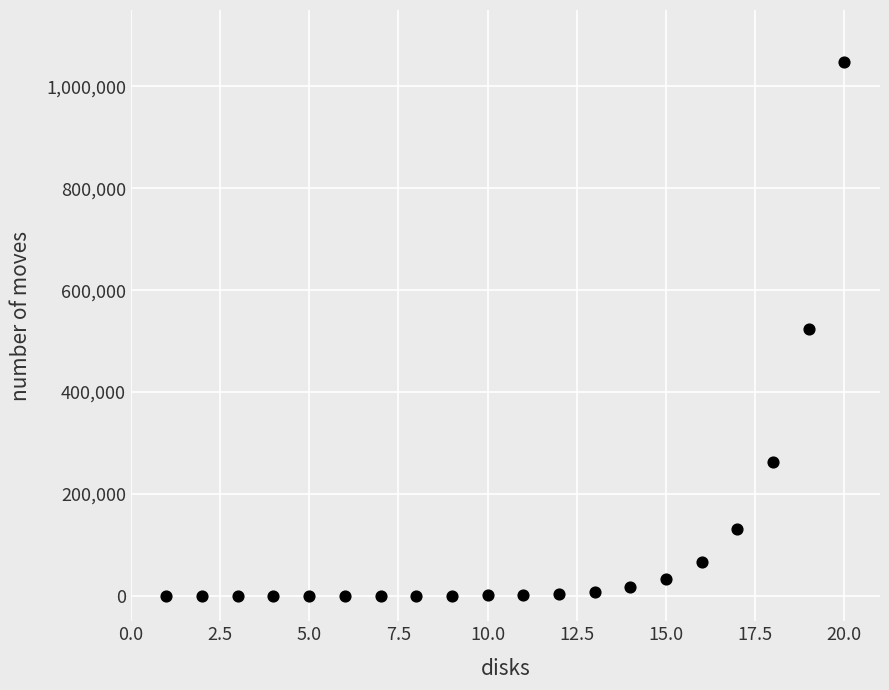

What is the range of Y values (max minus min)?

1048574